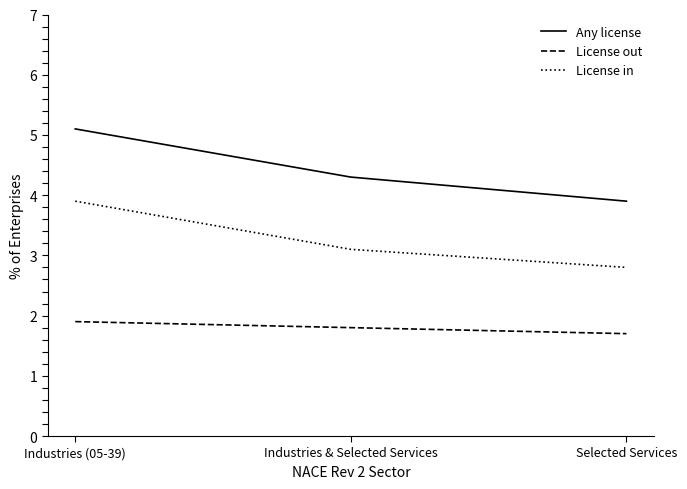

What position from the left is Selected Services?

3